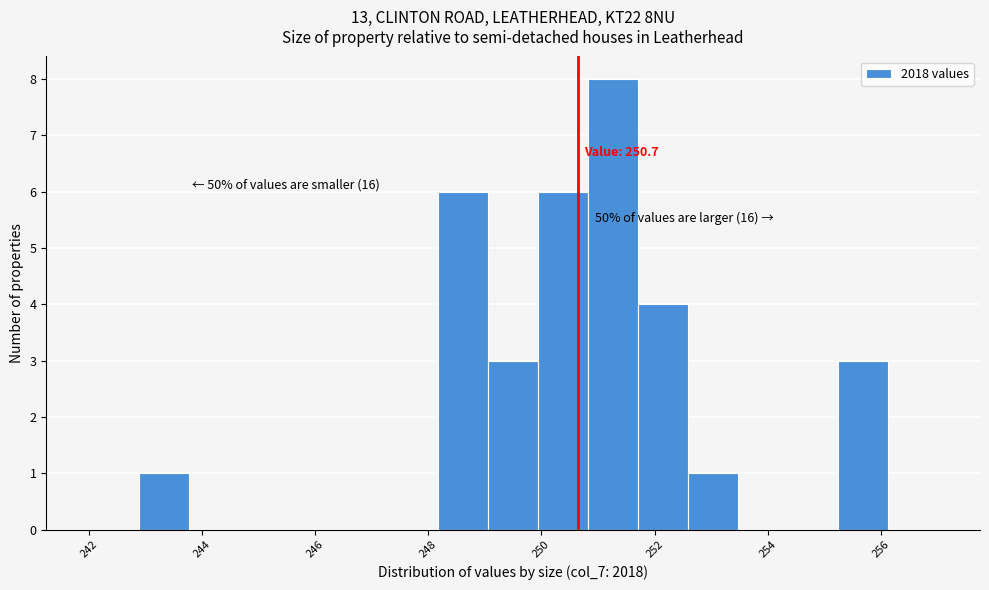

Which range on the x-axis has the tallest bar?

250.8 to 251.8